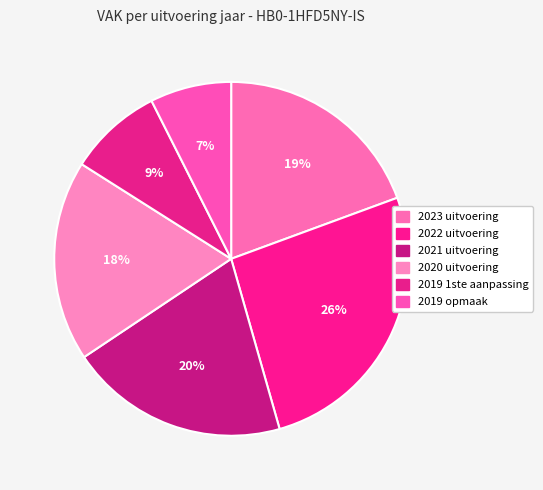

How many slices are in this pie chart?

6